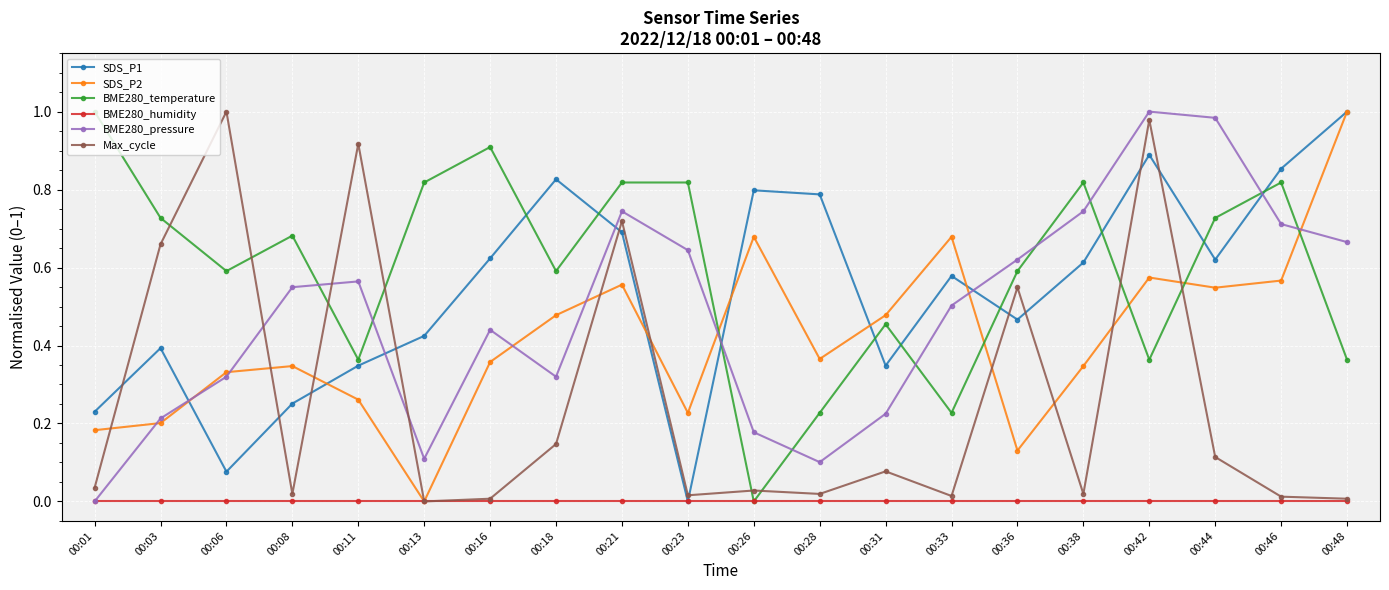

True or false: SDS_P2 and Max_cycle cross at least once.

True